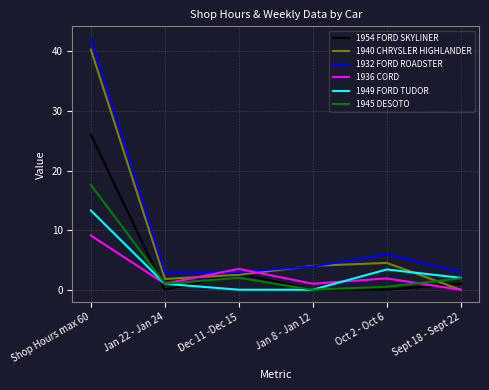

What is the spread (max minus min) of values at Jan 8 - Jan 12?

4.0